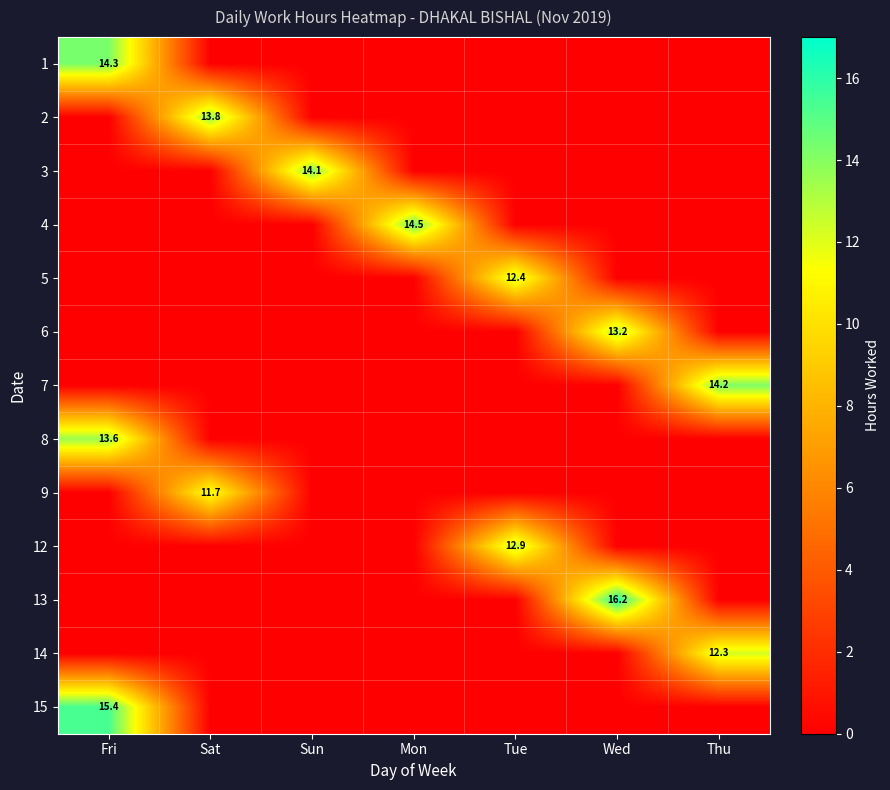

What is the spread (max minus min) of values at Tue?

12.9